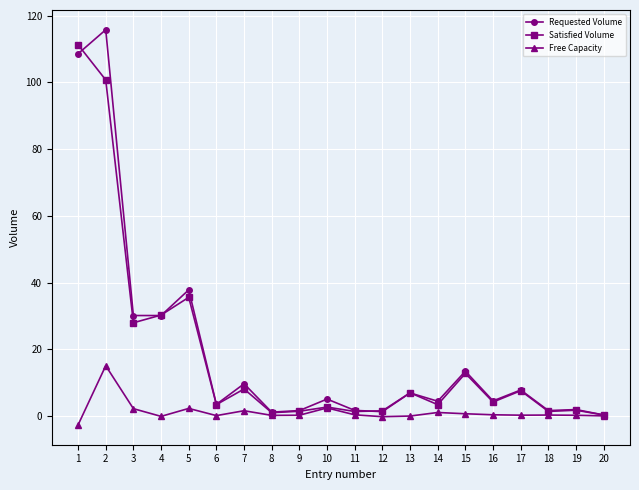

Count the number of data series in this chart.

3